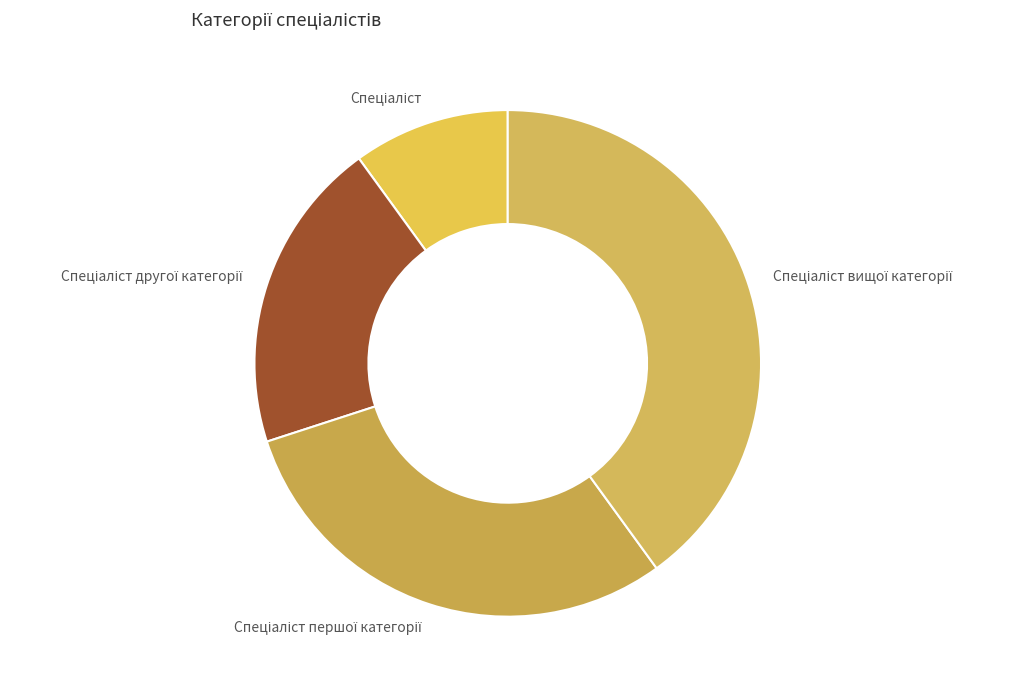

How many segments does this pie chart have?

4